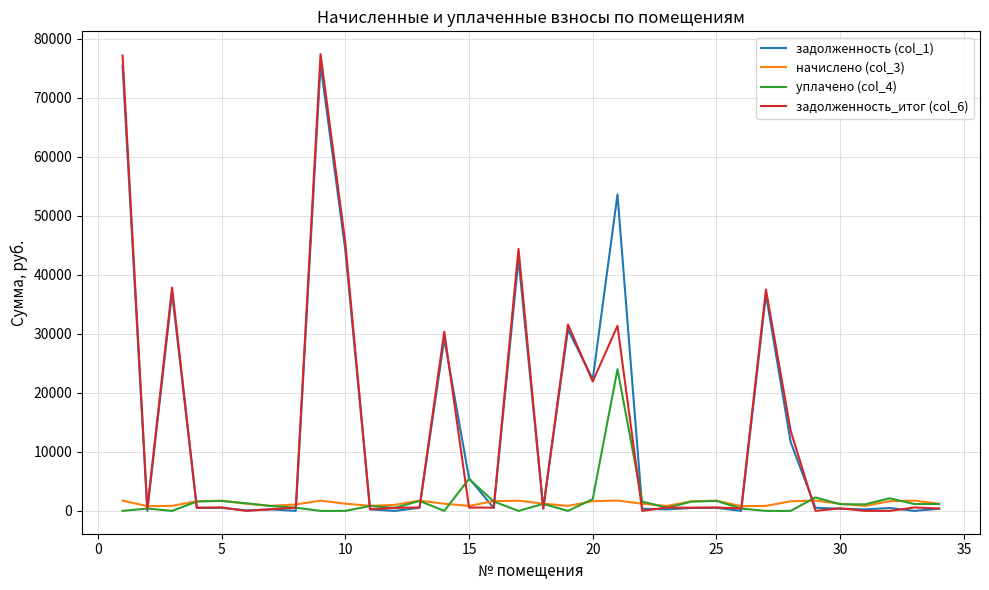

What is the difference between the second highest and second lowest values in the задолженность (col_1) series?

75387.6